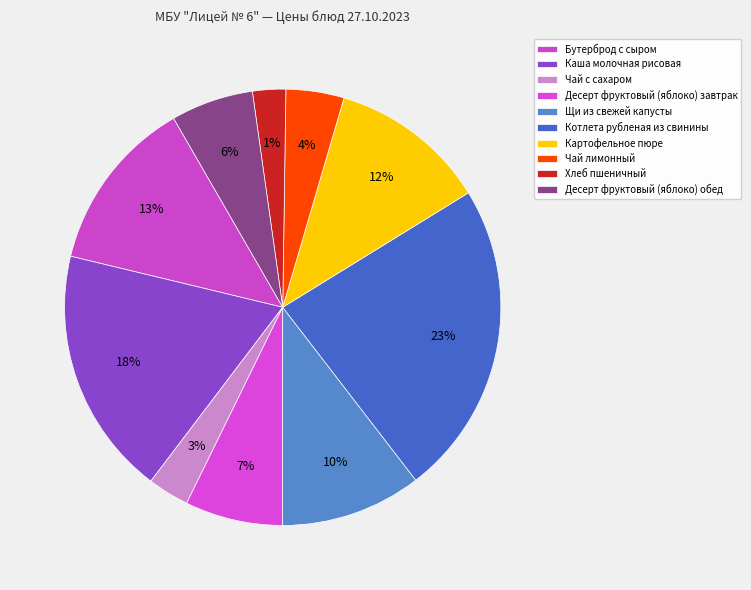

Is Чай лимонный the majority of the pie?

No